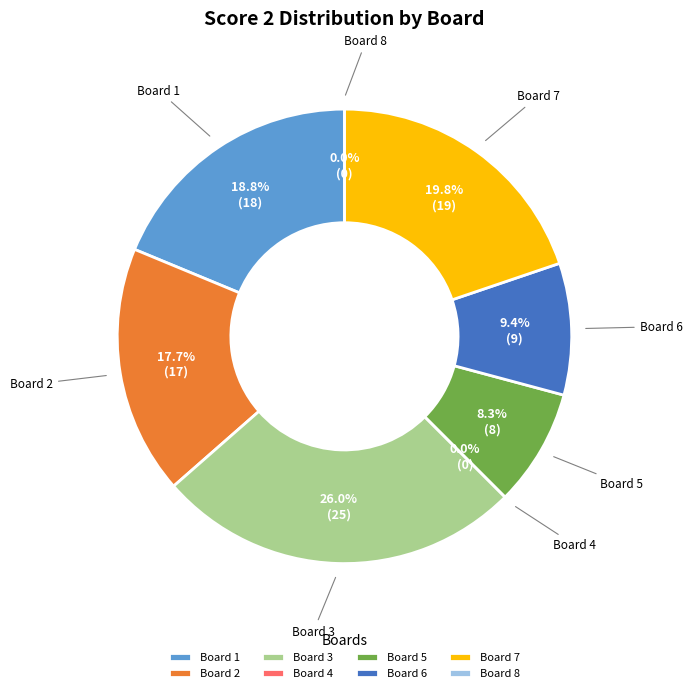

What is the total percentage of Board 5
Šimunský Horst and Board 2
Vasanth Neel?

26.0%